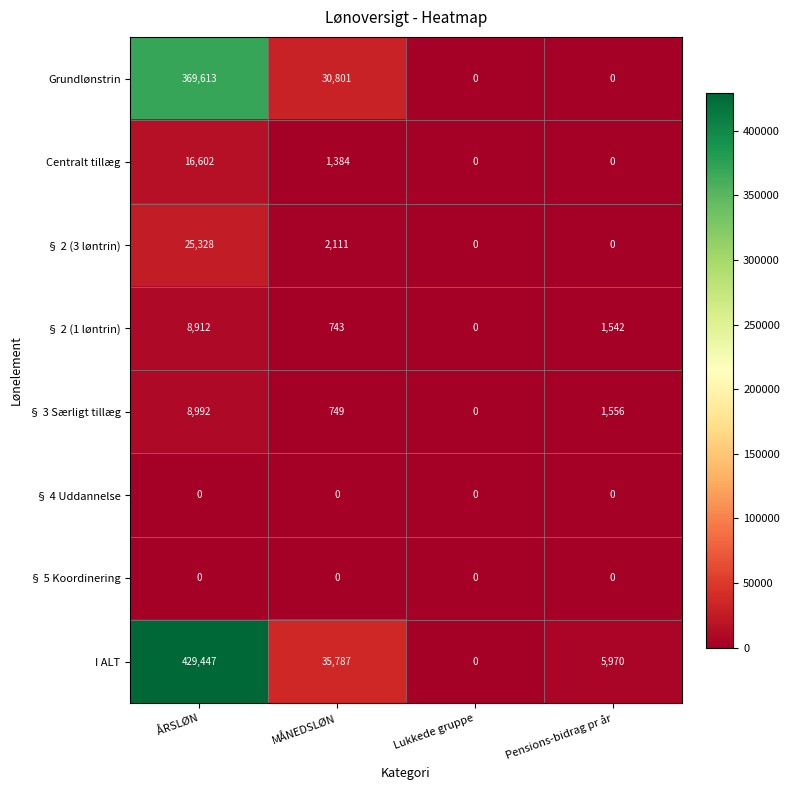

What is the spread (max minus min) of values at ÅRSLØN?

429447